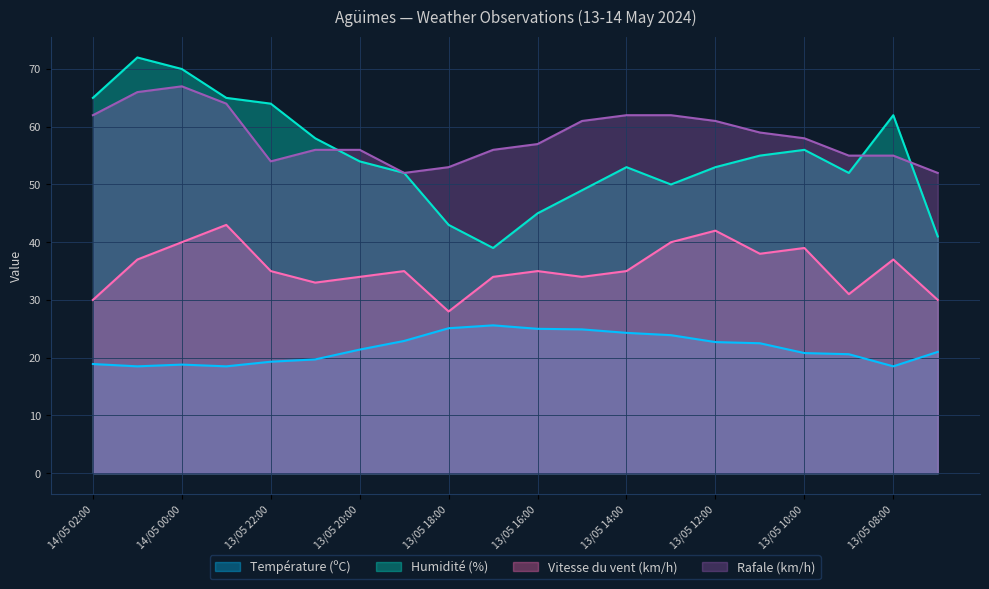

What is the label of the 1st point from the left?

14/05 02:00